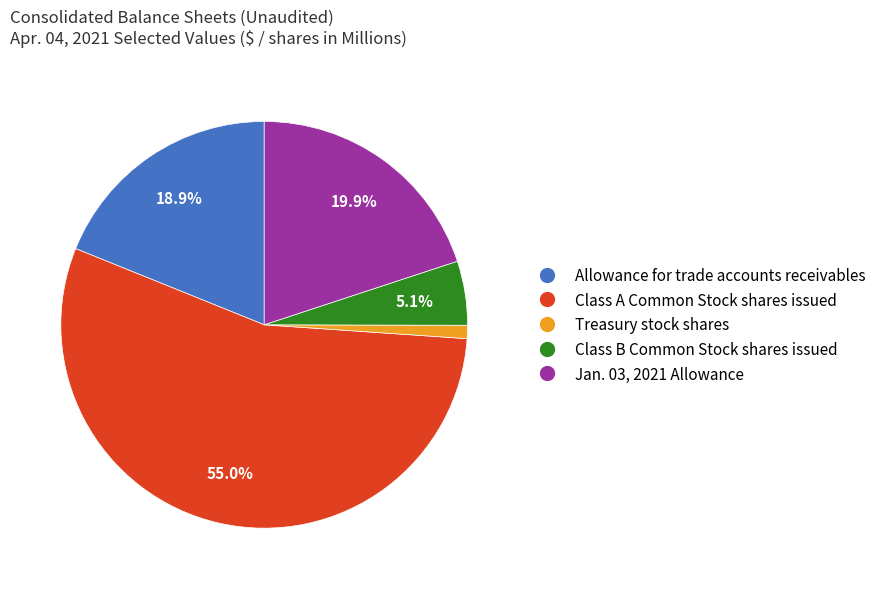

Is there any slice that represents more than half of the pie?

Yes